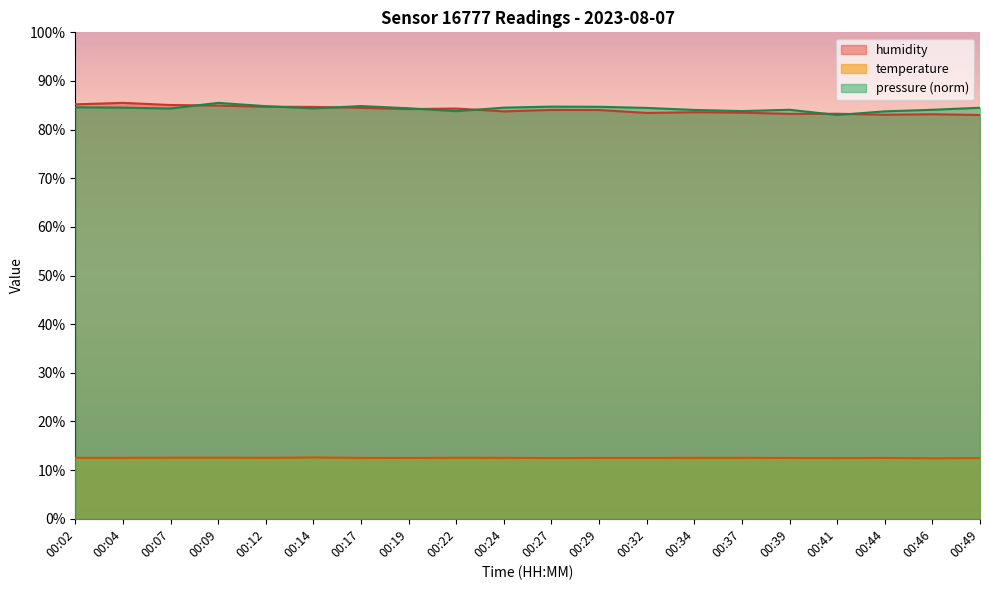

Which series has the widest spread of values?

humidity